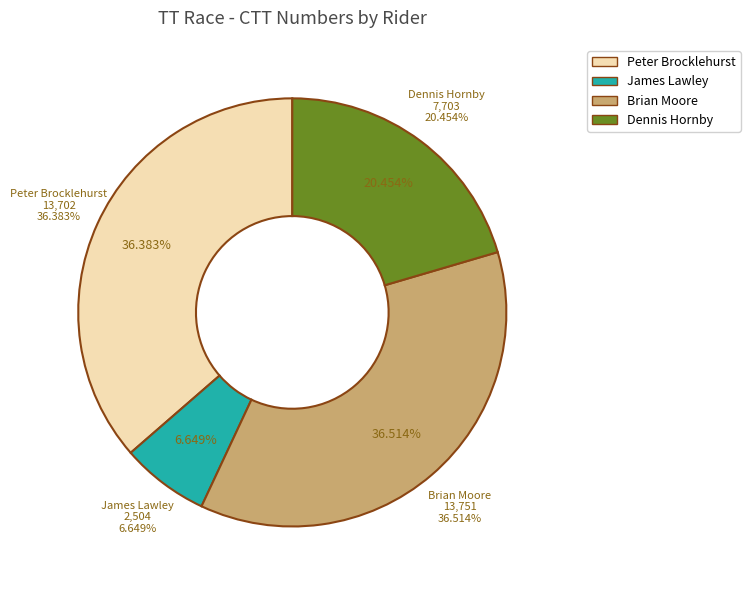

What is the change in value from Brian Moore to Dennis Hornby?

-6048